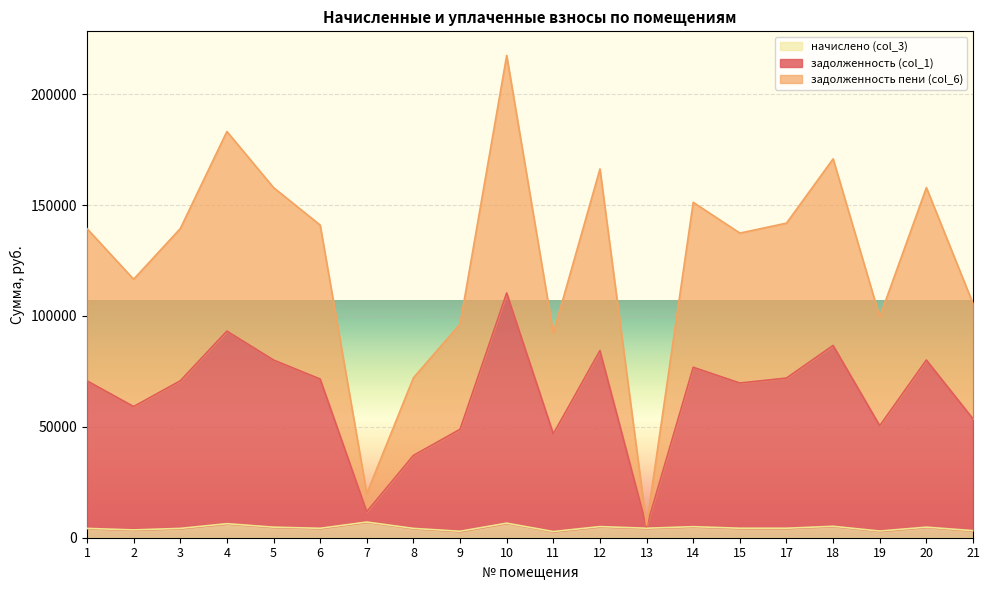

At which category is the sum across all series the highest?

10